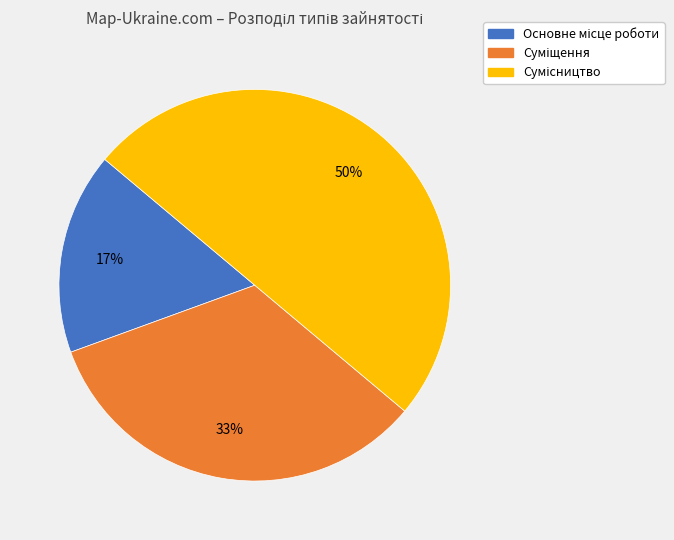

To the nearest percent, what is the average slice percentage?

33%